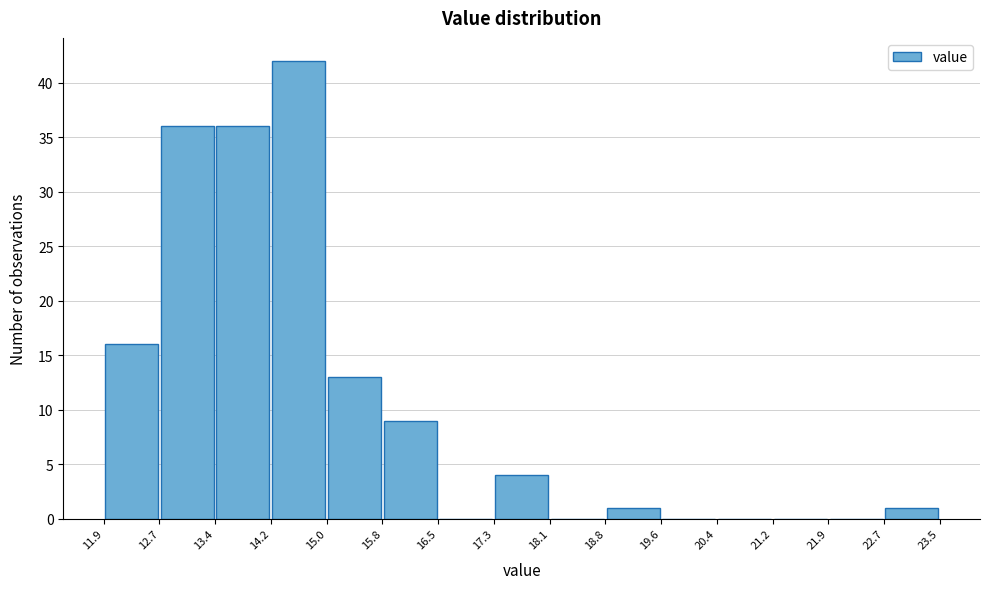

Over which range of the x-axis is the bar tallest?

14.2 to 15.0